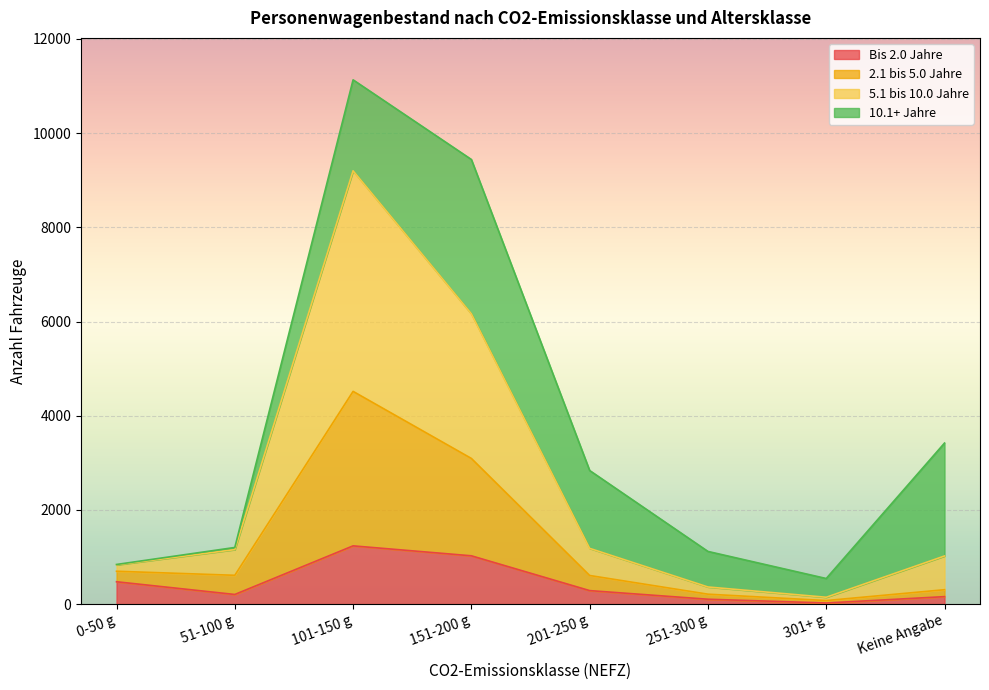

The value of Bis 2.0 Jahre at 201-250 g is 444. True or false?

False